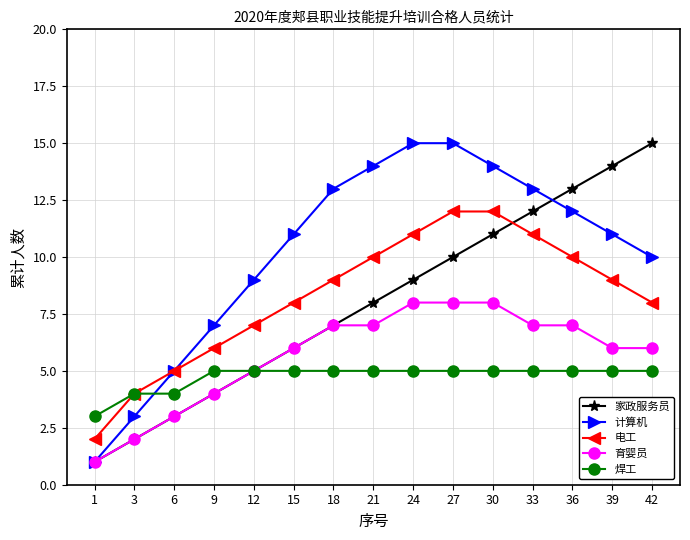

What is the approximate value of 焊工 at 12?

5